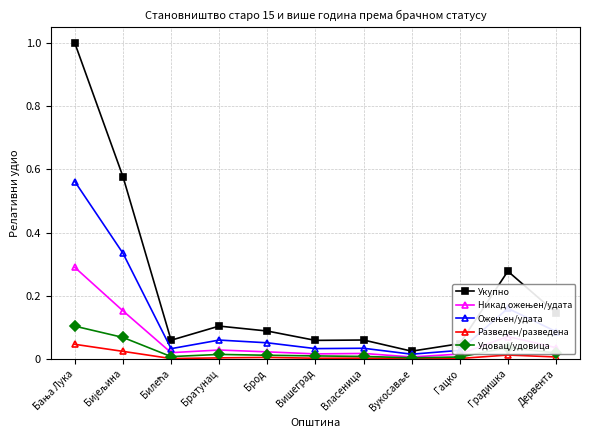

Does the chart display data point markers on the line(s)?

Yes